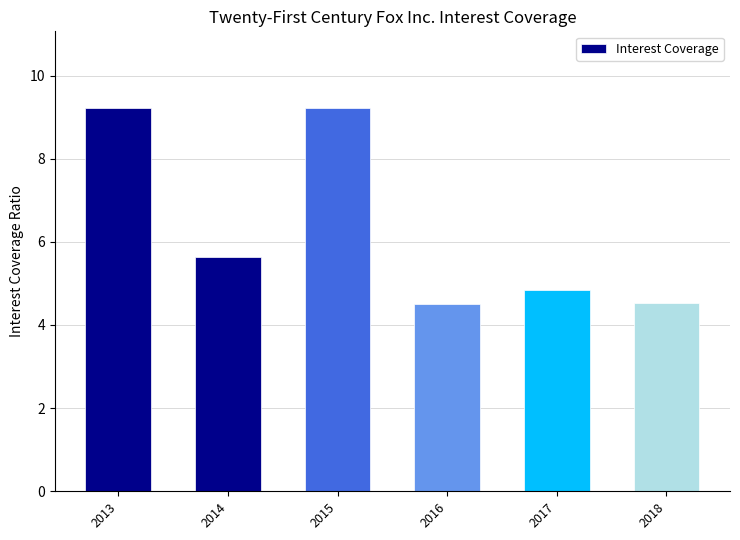

What is the value of the 4th bar from the left?

4.5